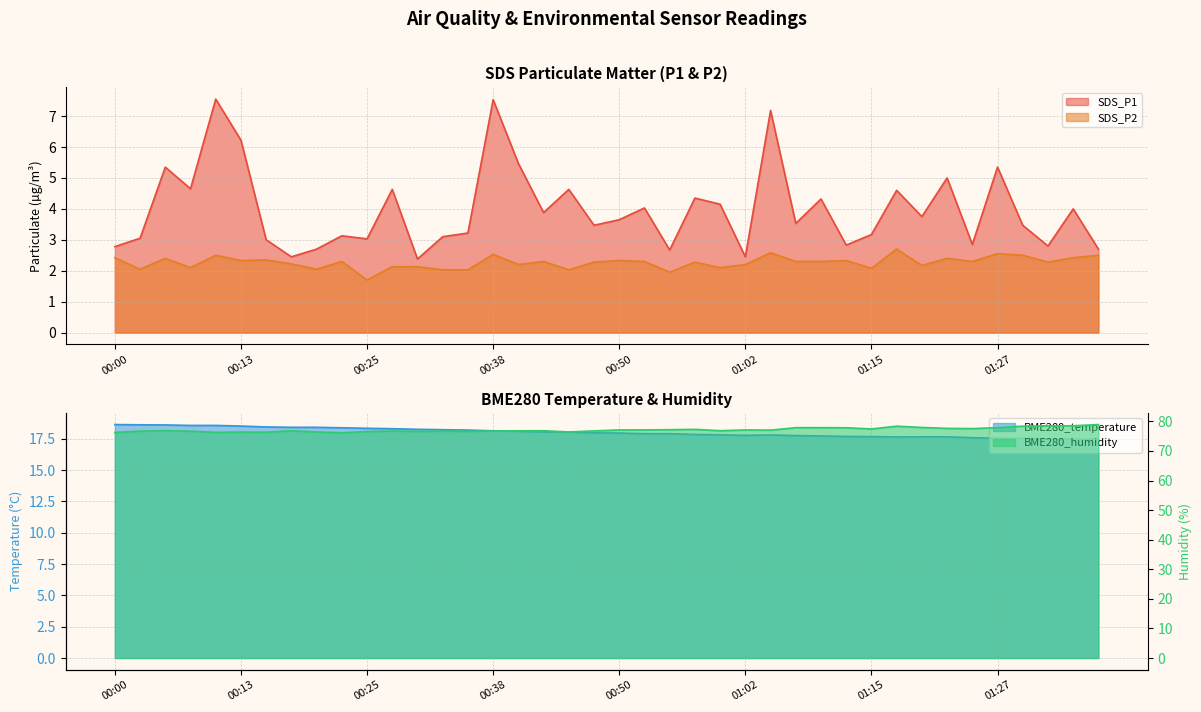

True or false: BME280_temperature and SDS_P1 cross at least once.

False